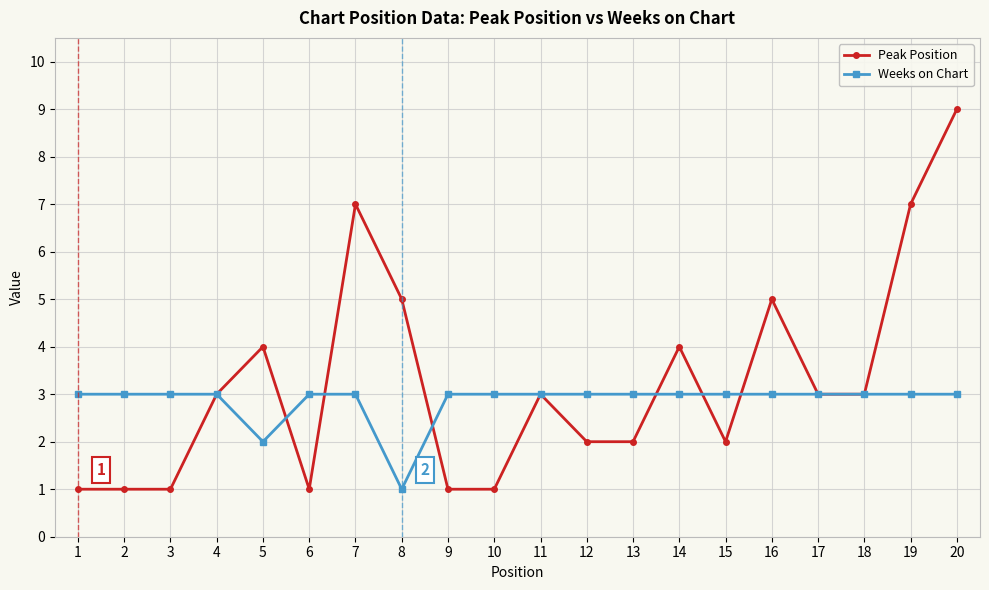

How many categories are shown in the chart?

20